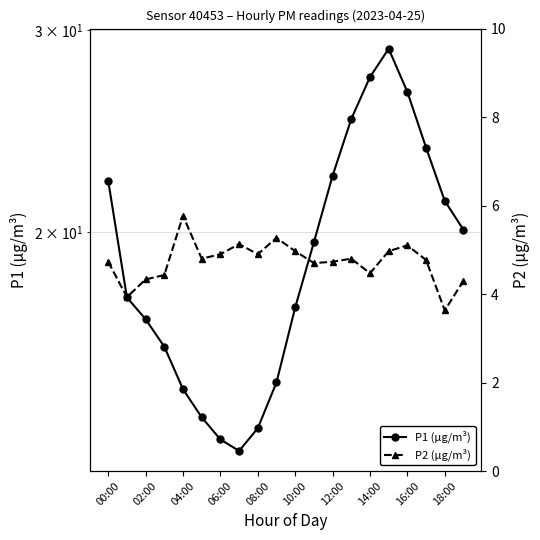

How many lines are shown in the chart?

2